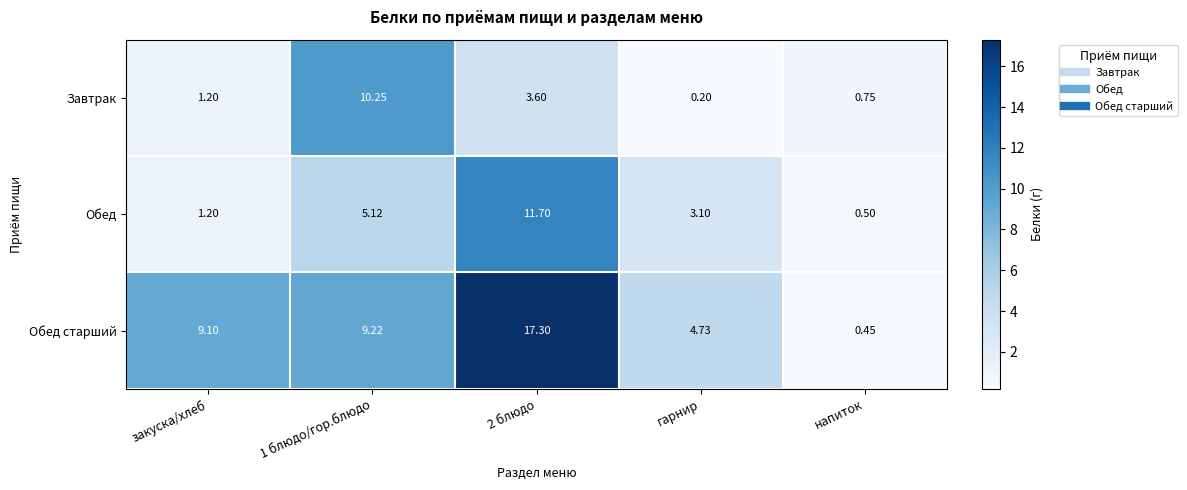

Which series has the largest total across all categories?

Обед старший